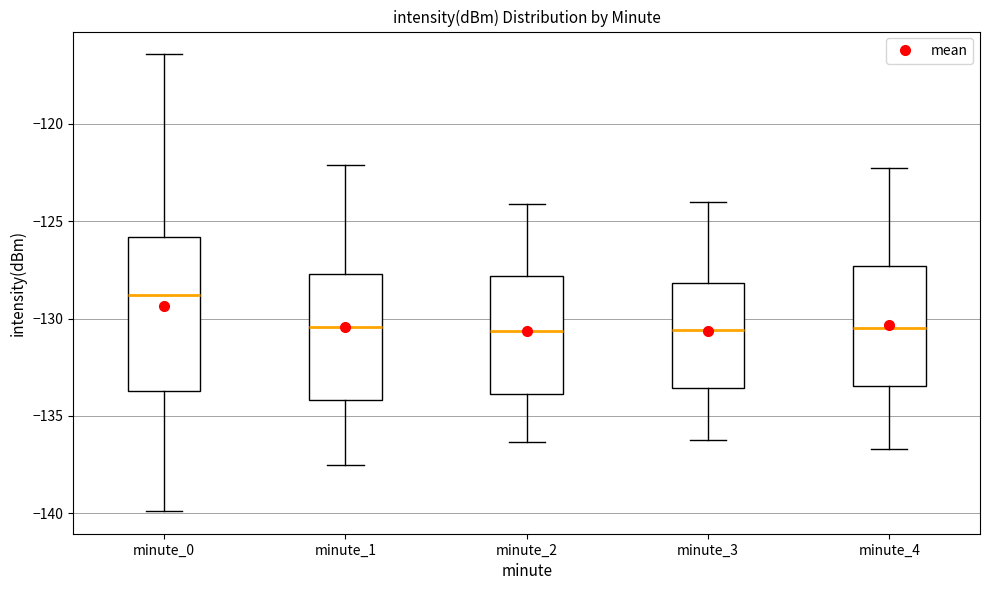

Reading left to right, read every box against the y-axis: the position of its median line, the range the box covers, and the ends of its whiskers. The values are not printed on the chart, so give them approximately, as read against the axis.

minute_0: median -129.0, box -133.5 to -126.0, whiskers -140.0 to -116.5
minute_1: median -130.5, box -134.0 to -127.5, whiskers -137.5 to -122.0
minute_2: median -130.5, box -134.0 to -128.0, whiskers -136.5 to -124.0
minute_3: median -130.5, box -133.5 to -128.0, whiskers -136.0 to -124.0
minute_4: median -130.5, box -133.5 to -127.5, whiskers -136.5 to -122.0